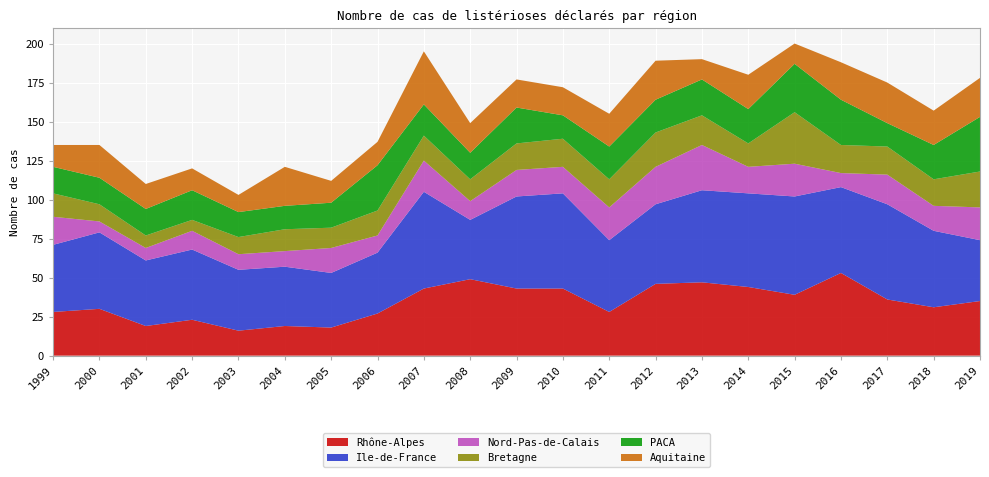

Reading right to left, extract all data points from this chart.

Rhône-Alpes: 35	31	36	53	39	44	47	46	28	43	43	49	43	27	18	19	16	23	19	30	28
Ile-de-France: 39	49	61	55	63	60	59	51	46	61	59	38	62	39	35	38	39	45	42	49	43
Nord-Pas-de-Calais: 21	16	19	9	21	17	29	24	21	17	17	12	20	11	16	10	10	12	8	7	18
Bretagne: 23	17	18	18	33	15	19	22	18	18	17	14	16	16	13	14	11	7	8	11	15
PACA: 35	22	15	29	31	22	23	21	21	15	23	17	20	29	16	15	16	19	17	17	17
Aquitaine: 25	22	26	24	13	22	13	25	21	18	18	19	34	15	14	25	11	14	16	21	14